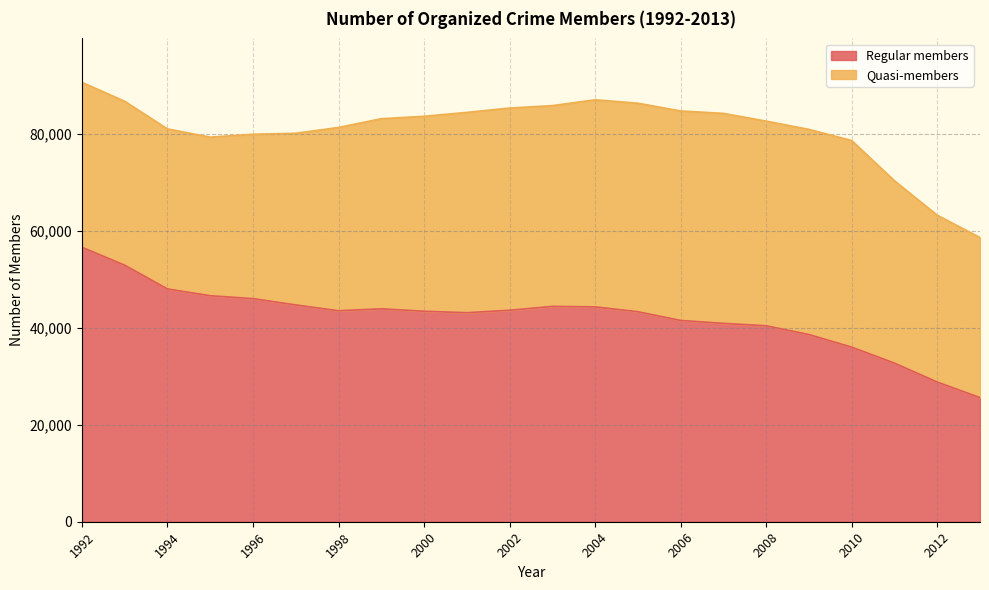

Rank the categories by value from lowest to highest.

2013, 2012, 2011, 2010, 2009, 2008, 2007, 2006, 2001, 2005, 2000, 1998, 2002, 1999, 2004, 2003, 1997, 1996, 1995, 1994, 1993, 1992